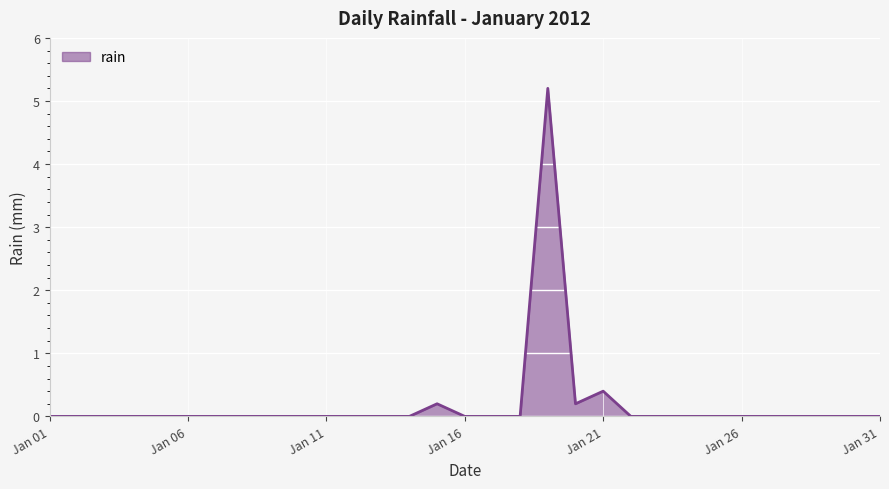

What is the maximum value shown in the chart?

5.2